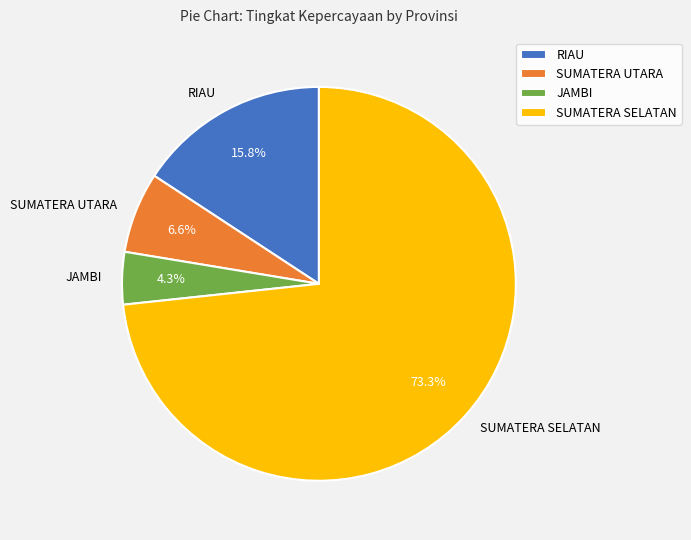

Count the number of slices in the pie.

4